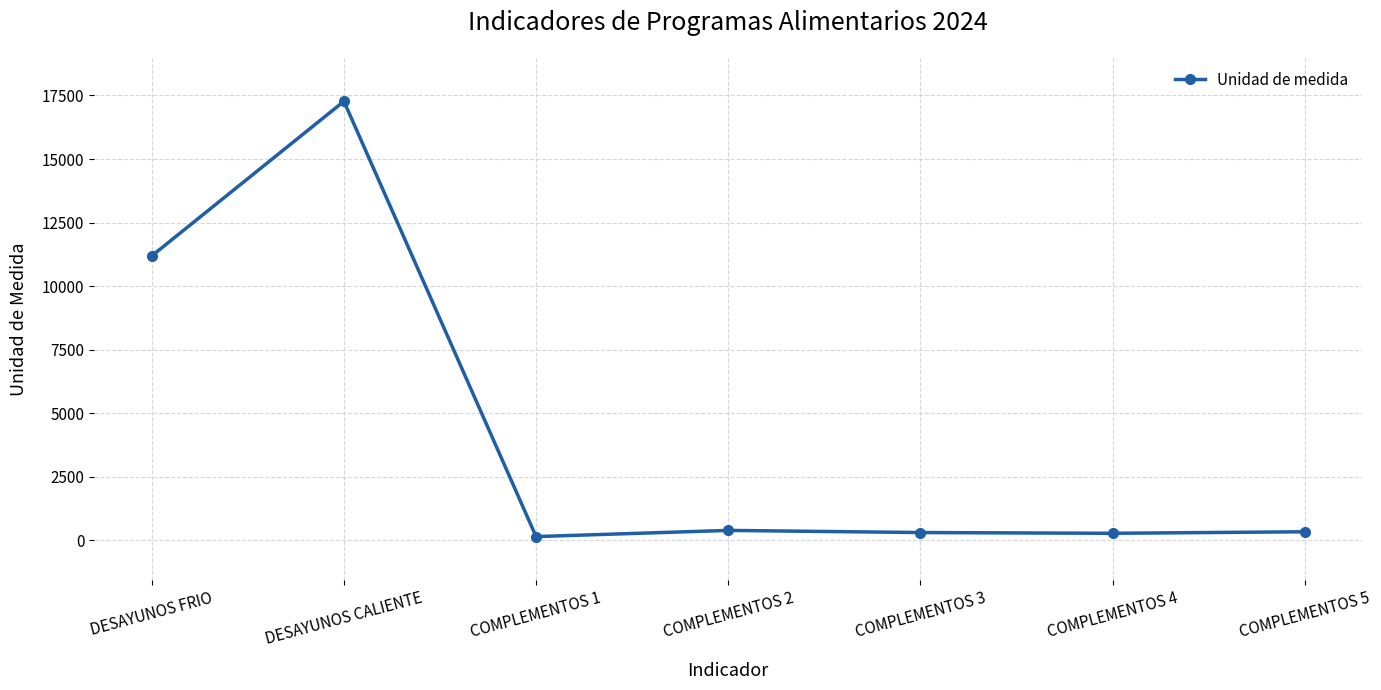

Where is the first local minimum?

COMPLEMENTOS 1